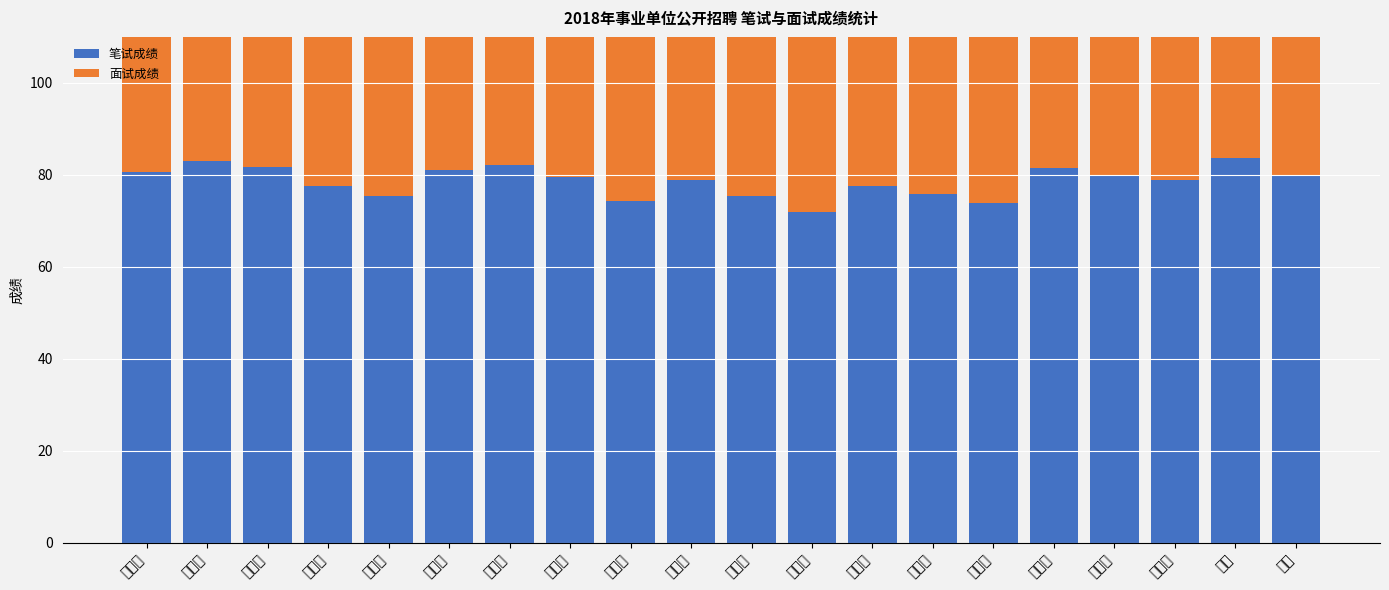

Which label corresponds to the largest value in the chart?

邓洁莹